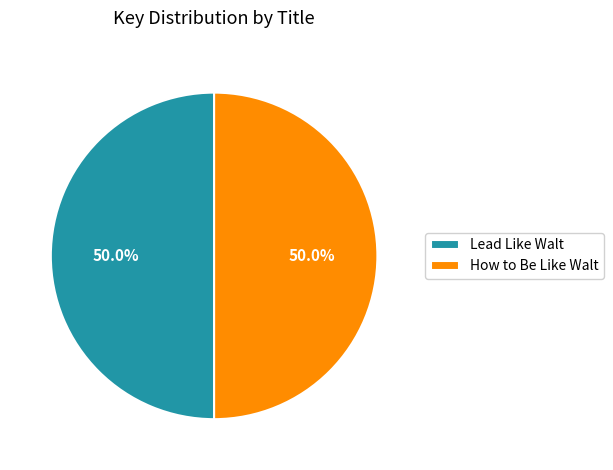

How many segments does this pie chart have?

2